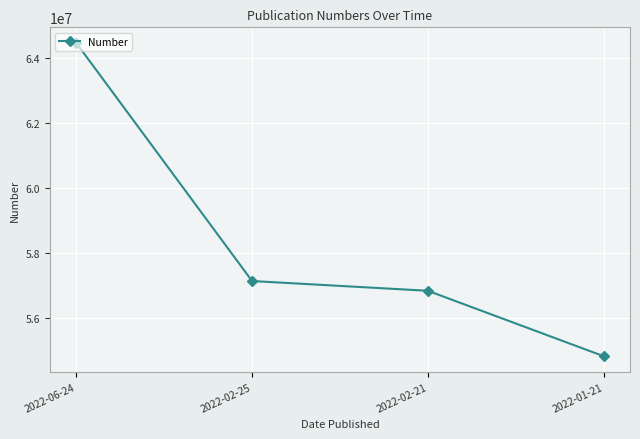

What position from the right is 2022-02-25?

3